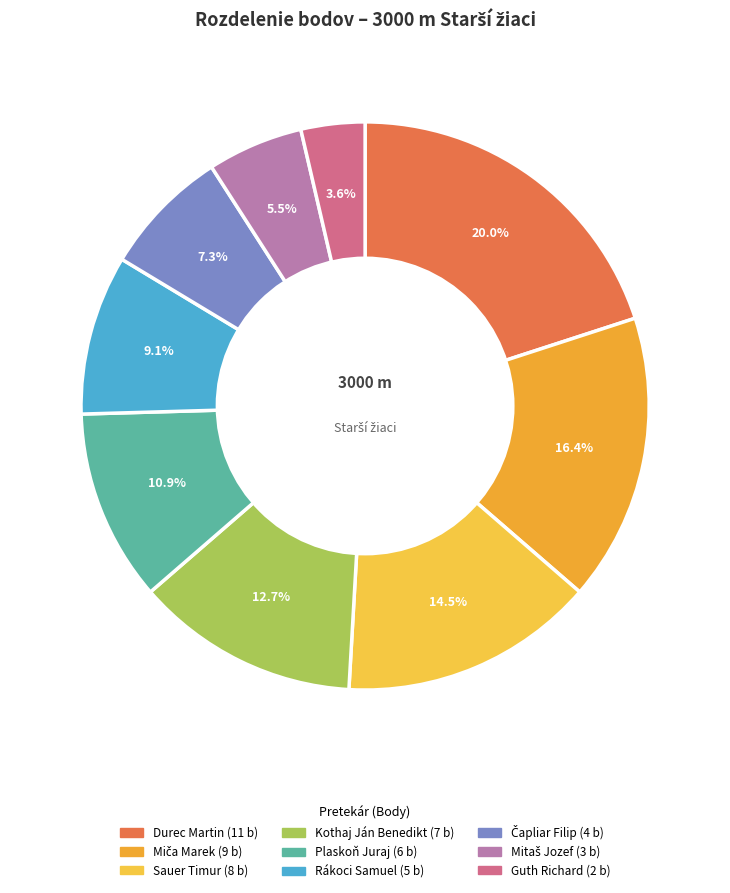

Is there a majority slice in this chart?

No